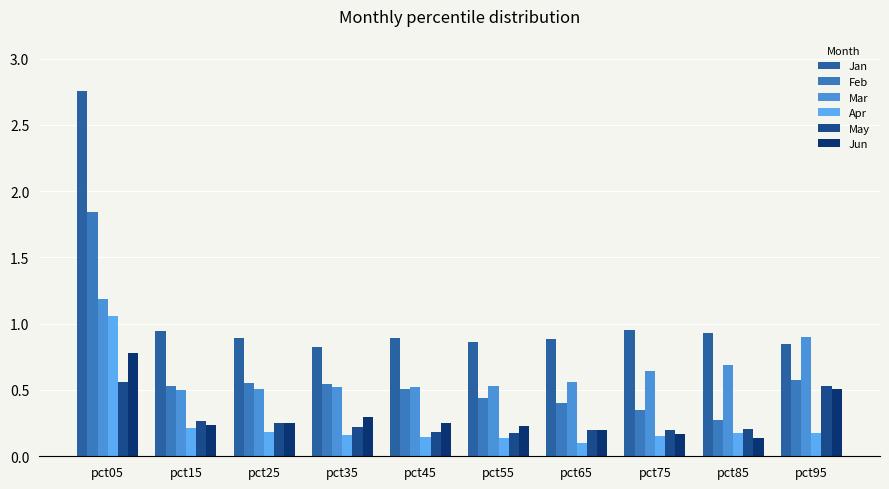

How many distinct data groups are displayed?

6